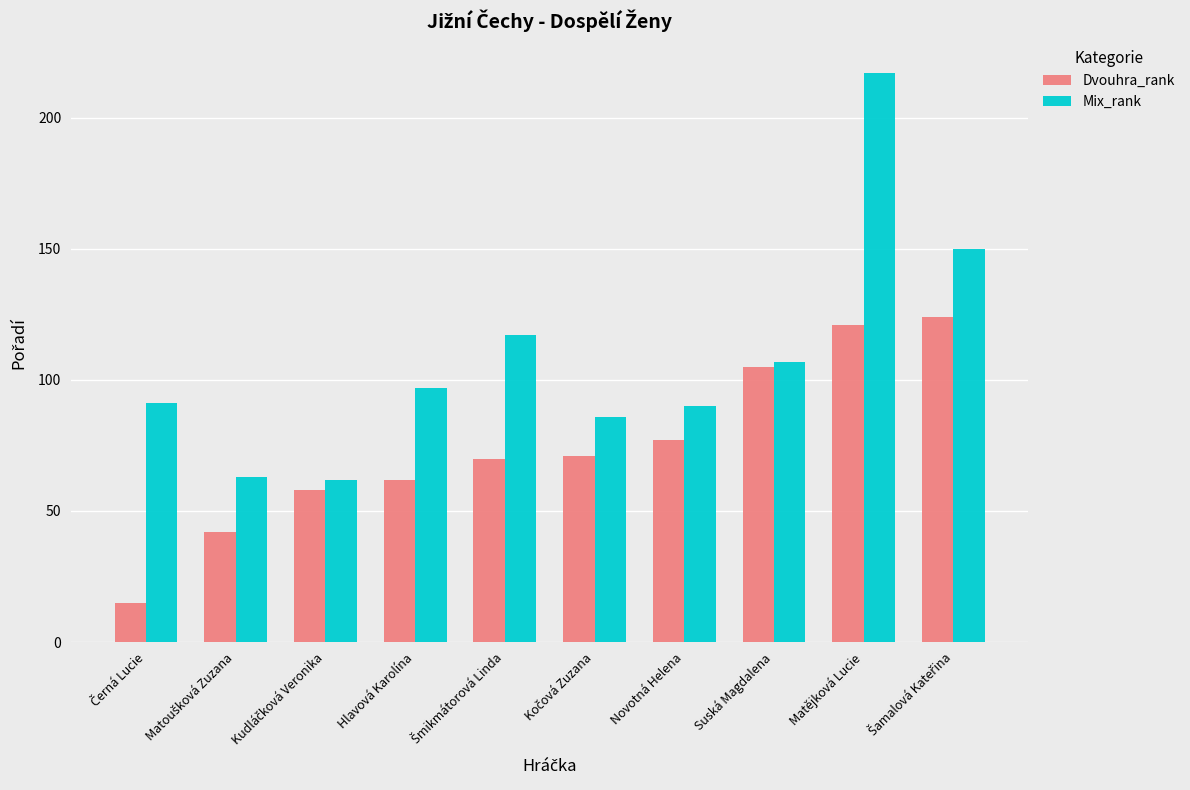

Which label corresponds to the largest value in the chart?

Matějková Lucie